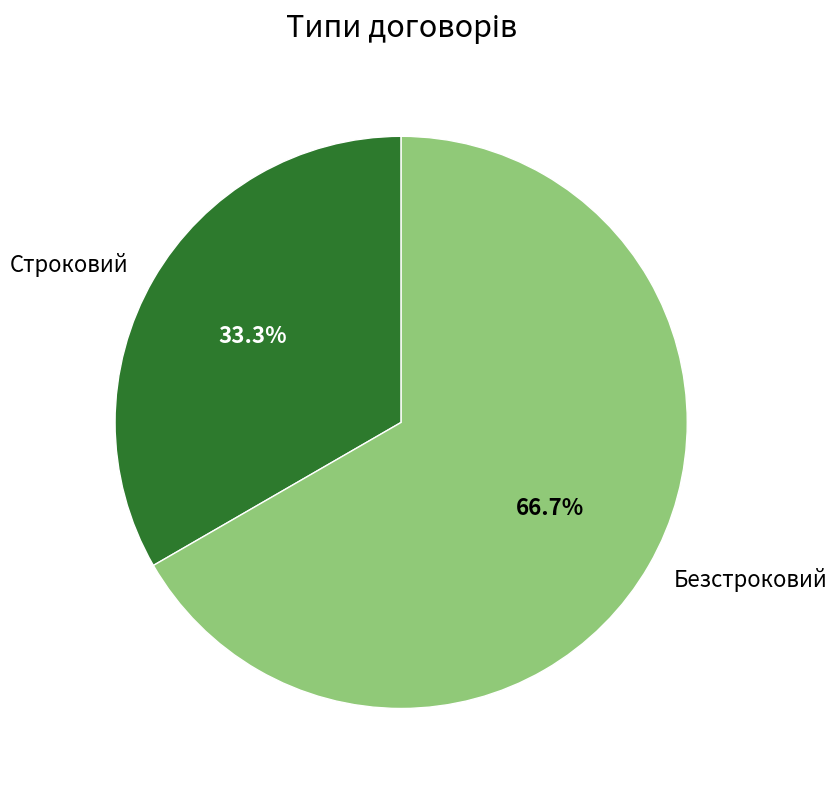

Is there any slice that represents more than half of the pie?

Yes